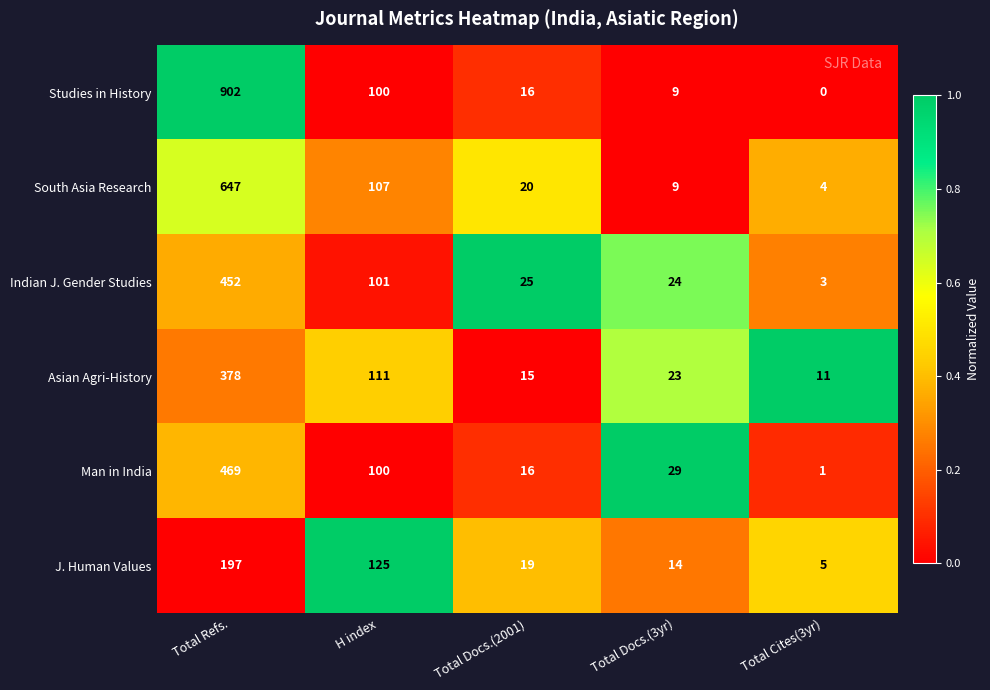

What is the sum of the Asian Agri-History values at Total Refs. and Total Docs.(2001)?

393